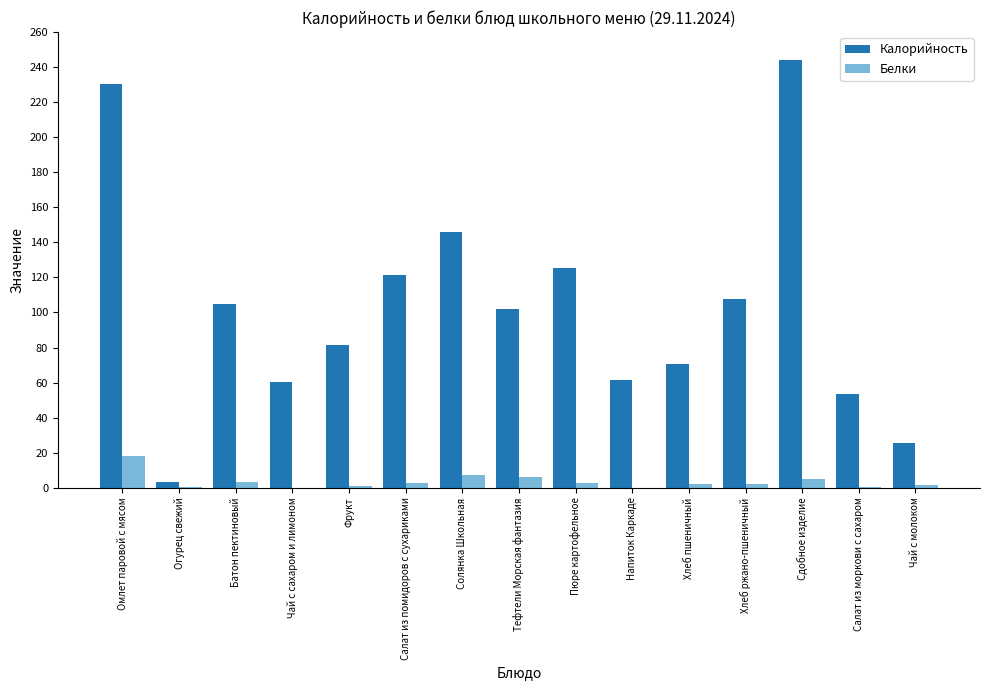

Is it true that Калорийность equals 60.5 at Чай с сахаром и лимоном?

True